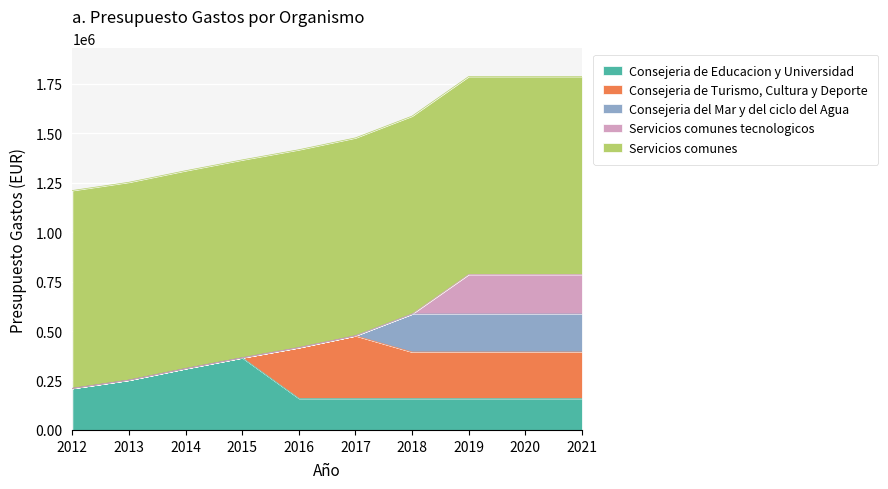

Reading right to left, extract all data points from this chart.

Consejeria de Educacion y Universidad: 159653	159653	159653	159653	159653	159653	364840	310201	251879	210177
Consejeria de Turismo, Cultura y Deporte: 234263	234263	234263	234263	316445	256560	0	0	0	0
Consejeria del Mar y del ciclo del Agua: 192165	192165	192165	192165	0	0	0	0	0	0
Servicios comunes tecnologicos: 200000	200000	200000	0	0	0	0	0	0	0
Servicios comunes: 1000000	1000000	1000000	1000000	1000000	1000000	1000000	1000000	1000000	1000000